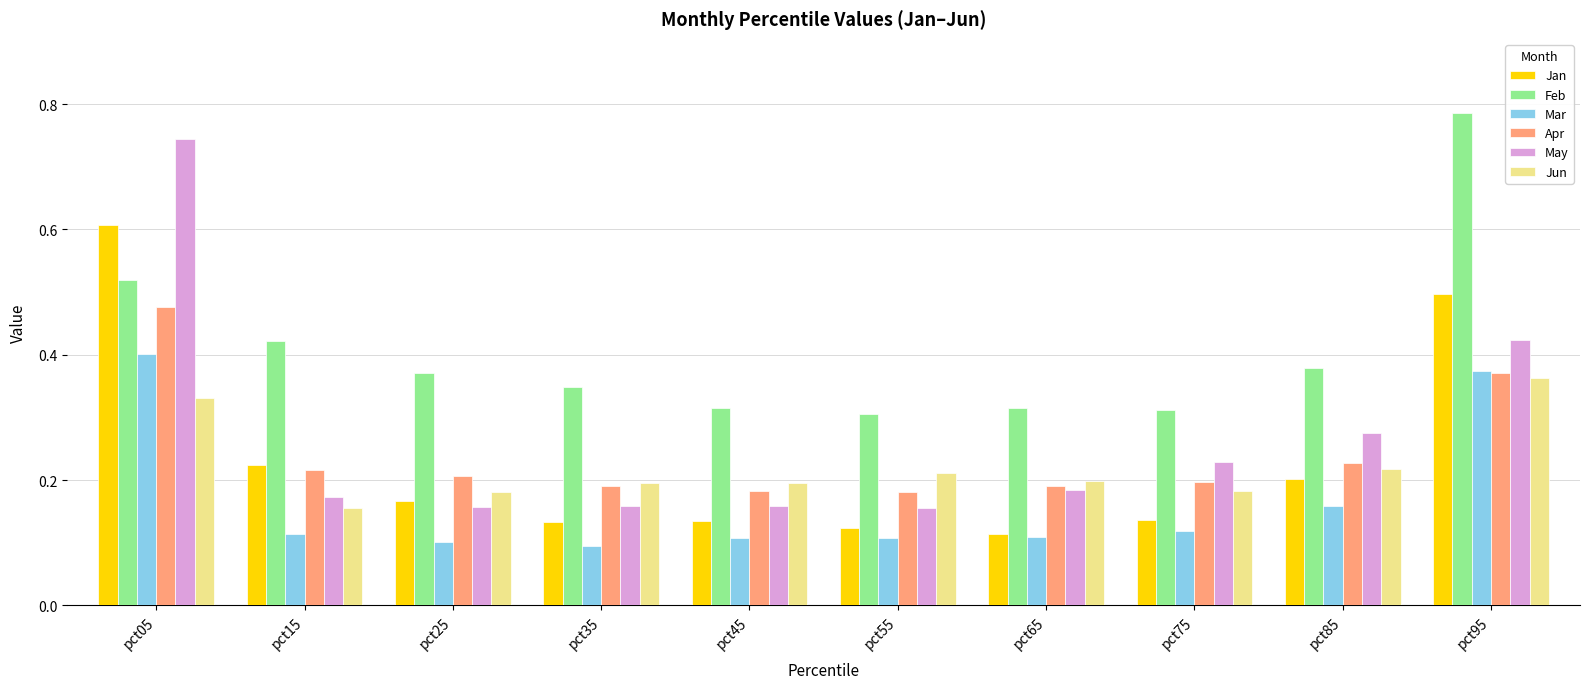

Rank the series by their maximum value, from highest to lowest.

Feb, May, Jan, Apr, Mar, Jun